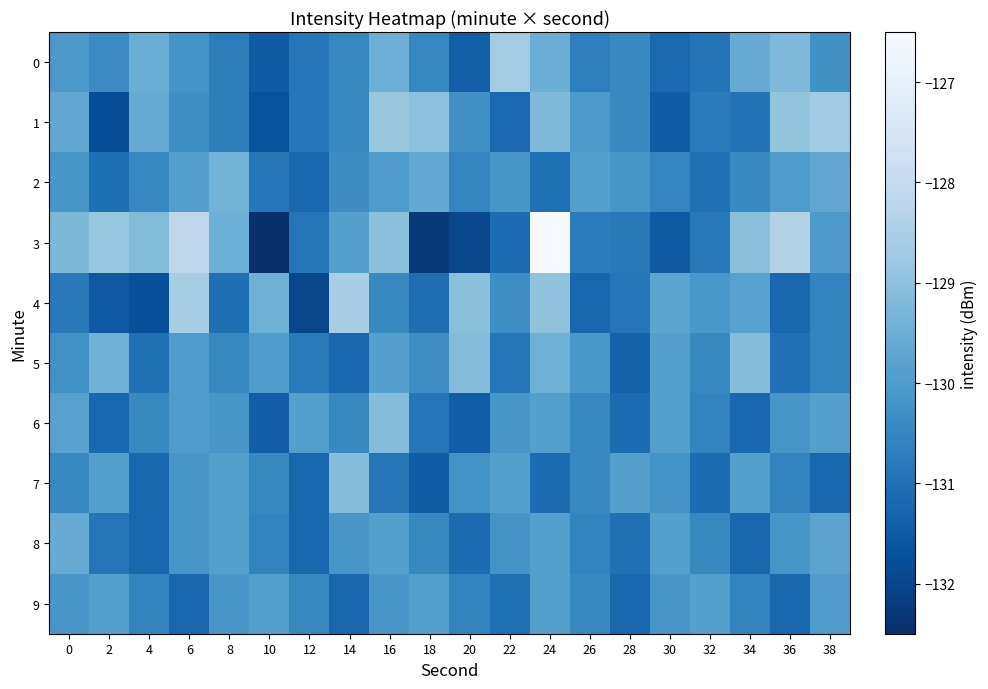

How many distinct data groups are displayed?

10